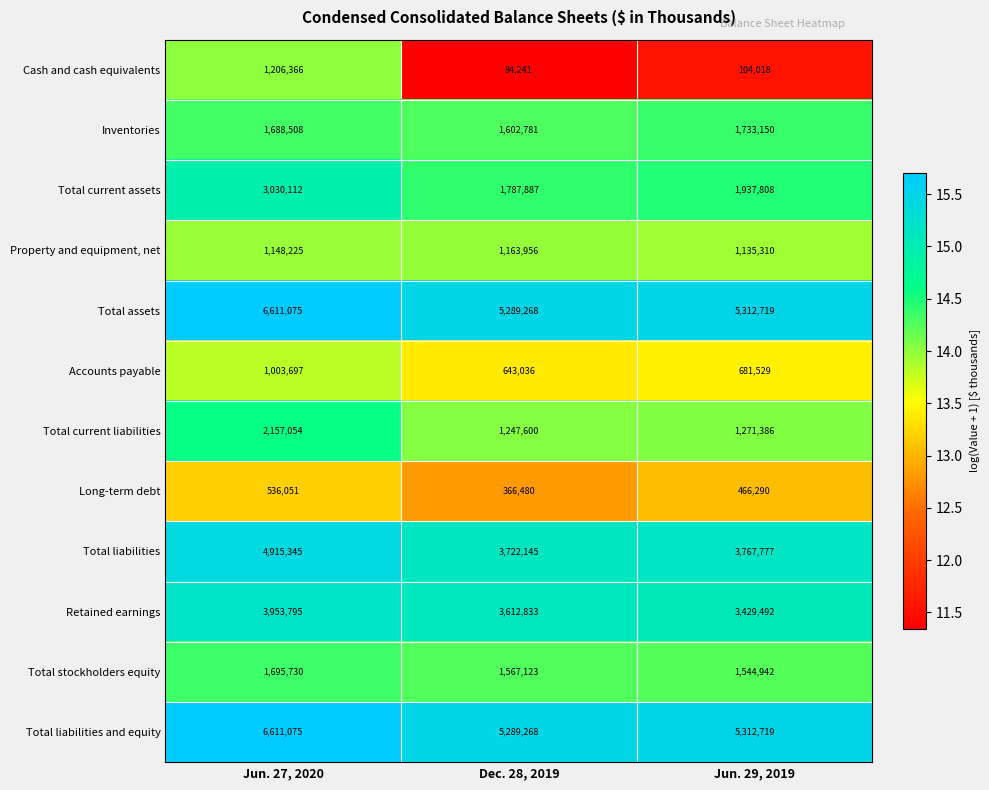

The value of Total current assets at Dec. 28, 2019 is 1787887. True or false?

True